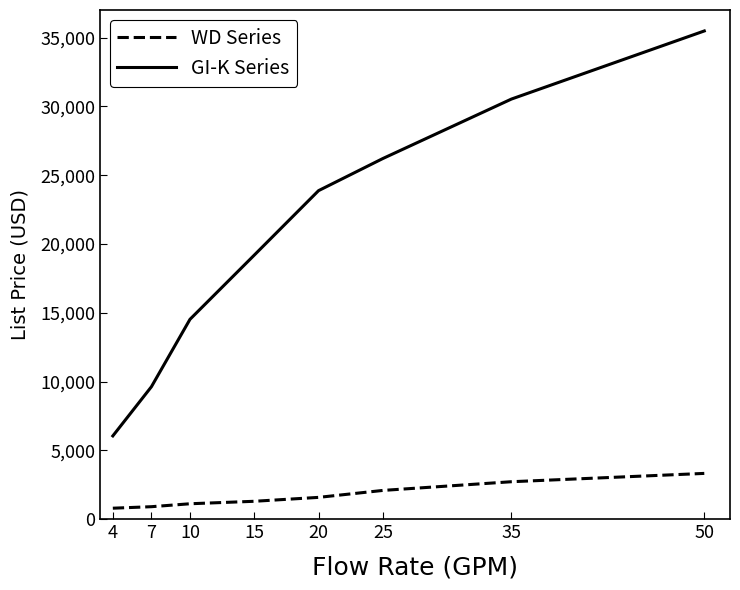

True or false: GI-K Series and WD Series intersect in this chart.

False